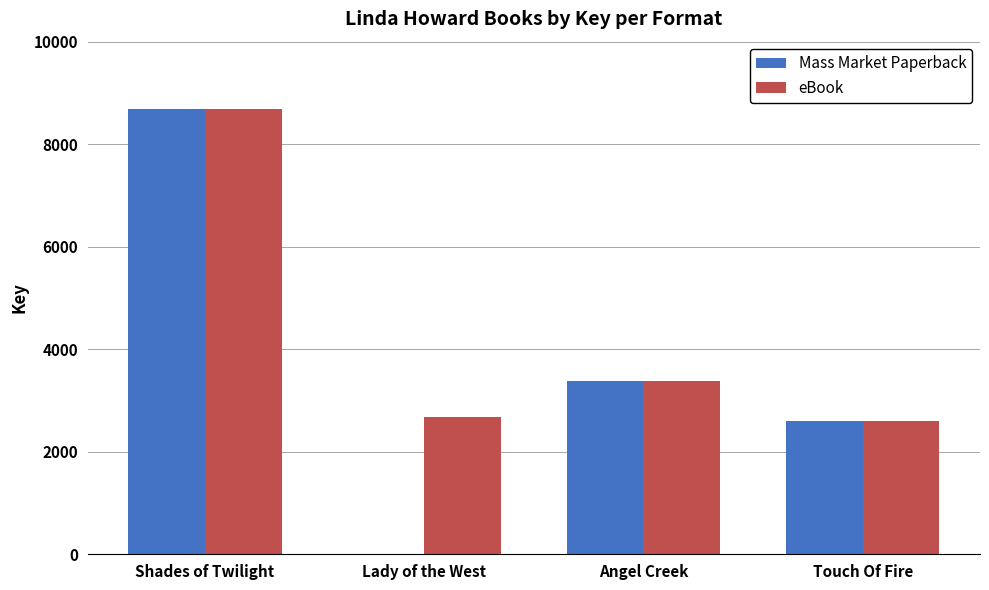

Read the Mass Market Paperback value at Shades of Twilight.

8689